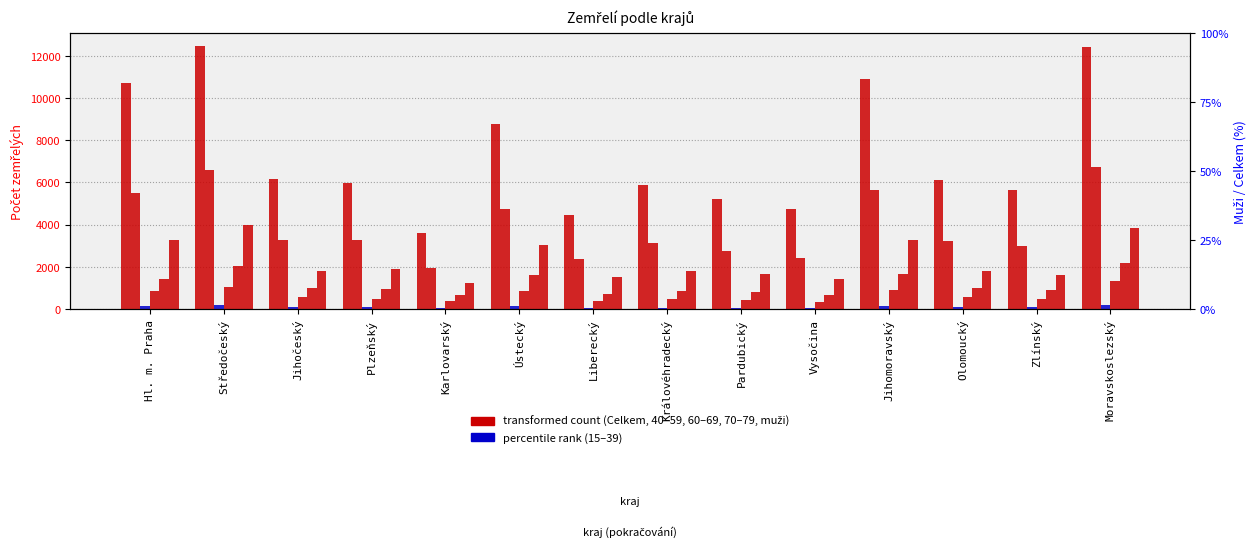

What is the average value of the 60–69 series?

1180